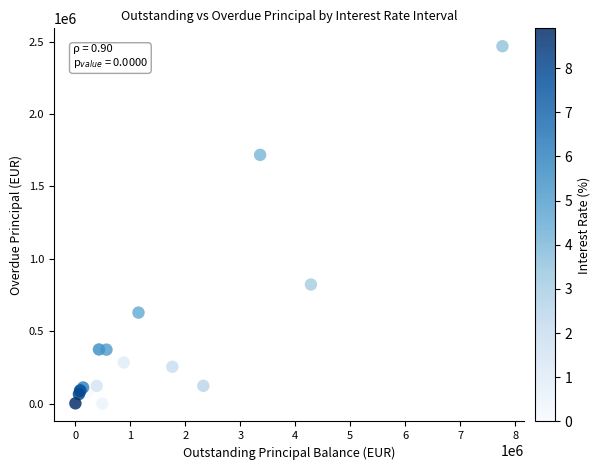

What Y value in the scatter plot is closest to 1234342?

822739.0